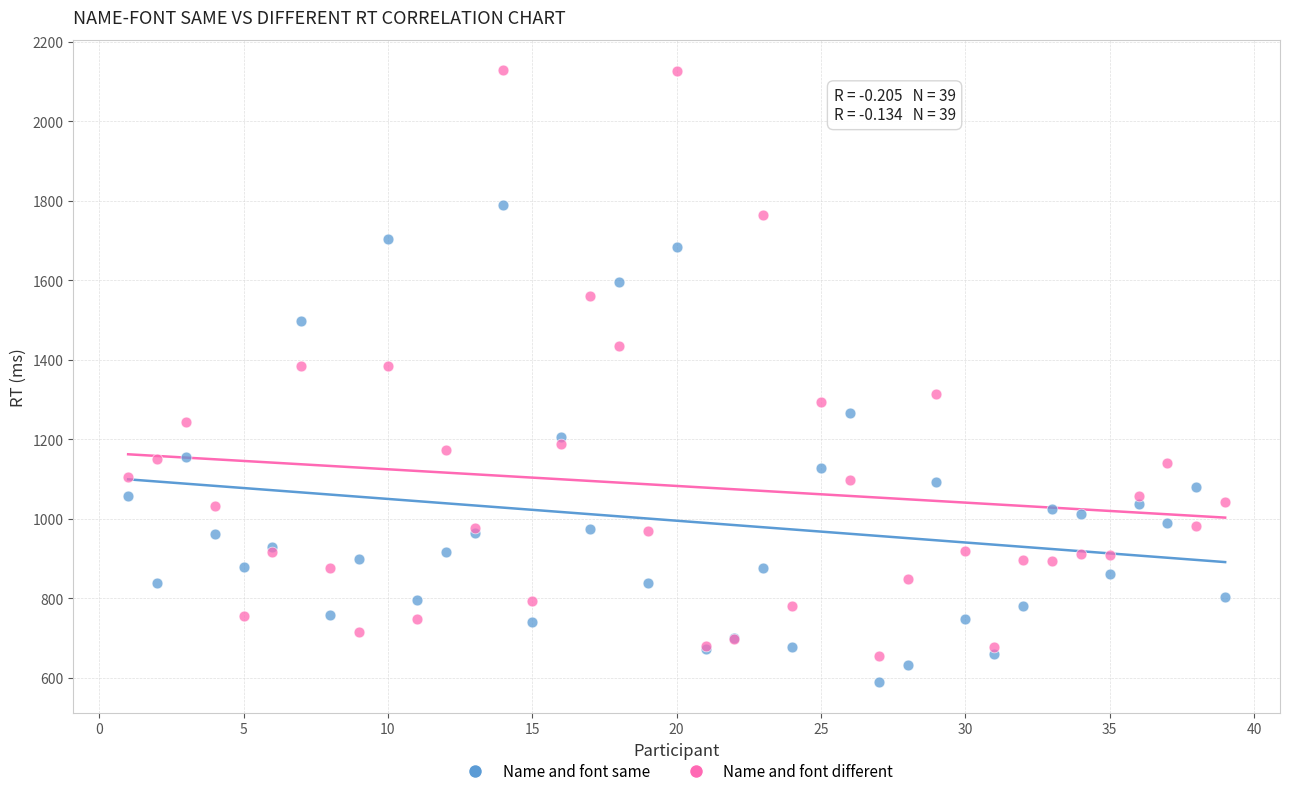

What are all the series names shown in the legend?

Name and font same, Name and font different